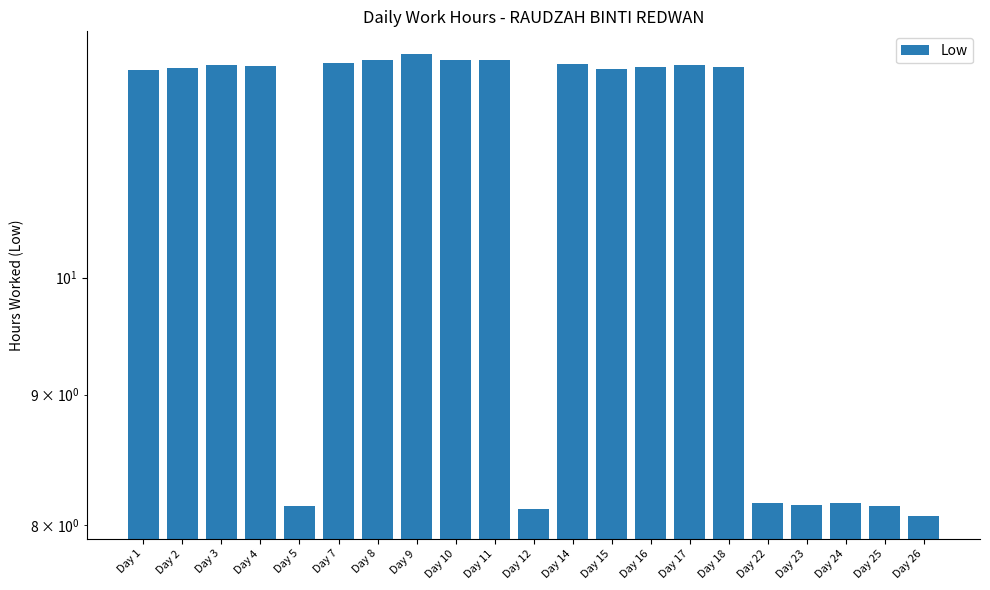

Reading left to right, what are all the values shown in this chart?

Day 1=12.1	Day 2=12.1	Day 3=12.1	Day 4=12.1	Day 5=8.1	Day 7=12.1	Day 8=12.2	Day 9=12.2	Day 10=12.2	Day 11=12.2	Day 12=8.1	Day 14=12.1	Day 15=12.1	Day 16=12.1	Day 17=12.1	Day 18=12.1	Day 22=8.2	Day 23=8.2	Day 24=8.2	Day 25=8.1	Day 26=8.1